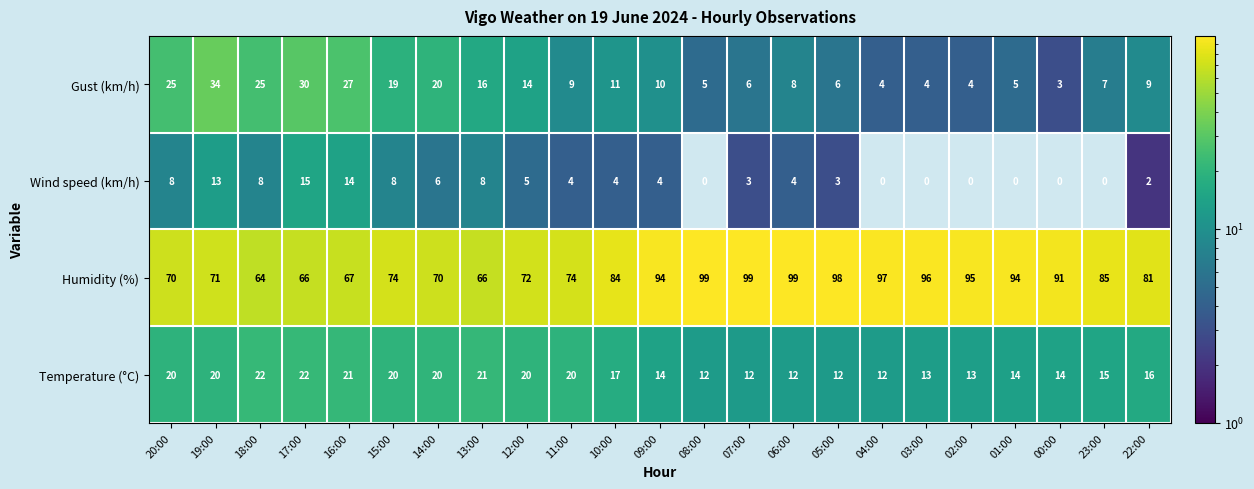

What is the maximum value shown in the chart?

99